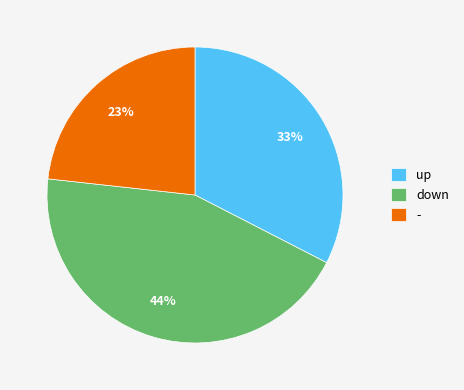

How many slices are in this pie chart?

3